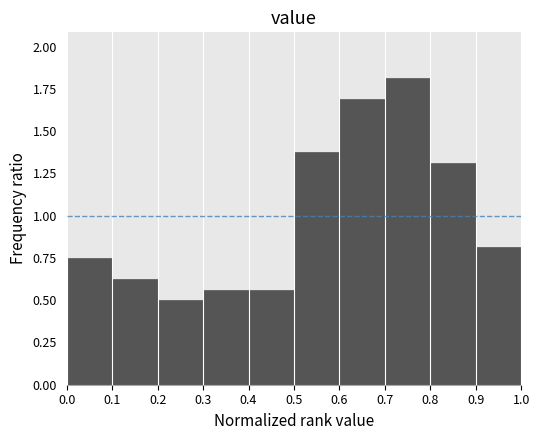

What is the height of the bar covering 0.1 to 0.2 on the x-axis? The values are not printed on the chart, so give them approximately, as read against the axis.

0.65